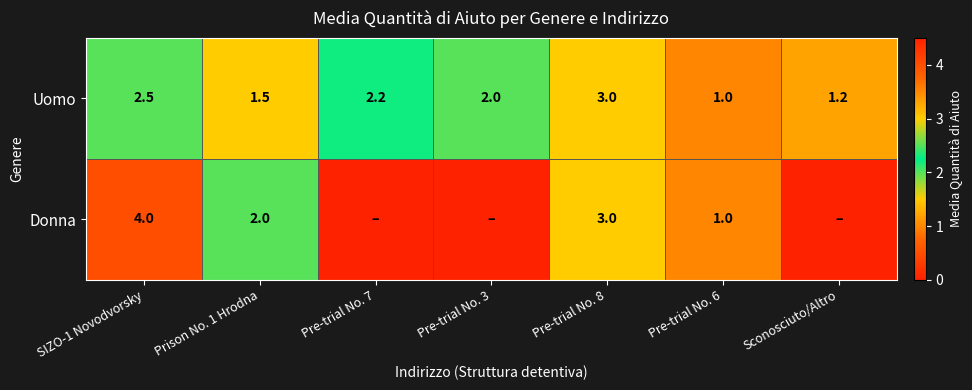

What is the difference between the Uomo values at Sconosciuto/Altro and SIZO-1 Novodvorsky?

1.3